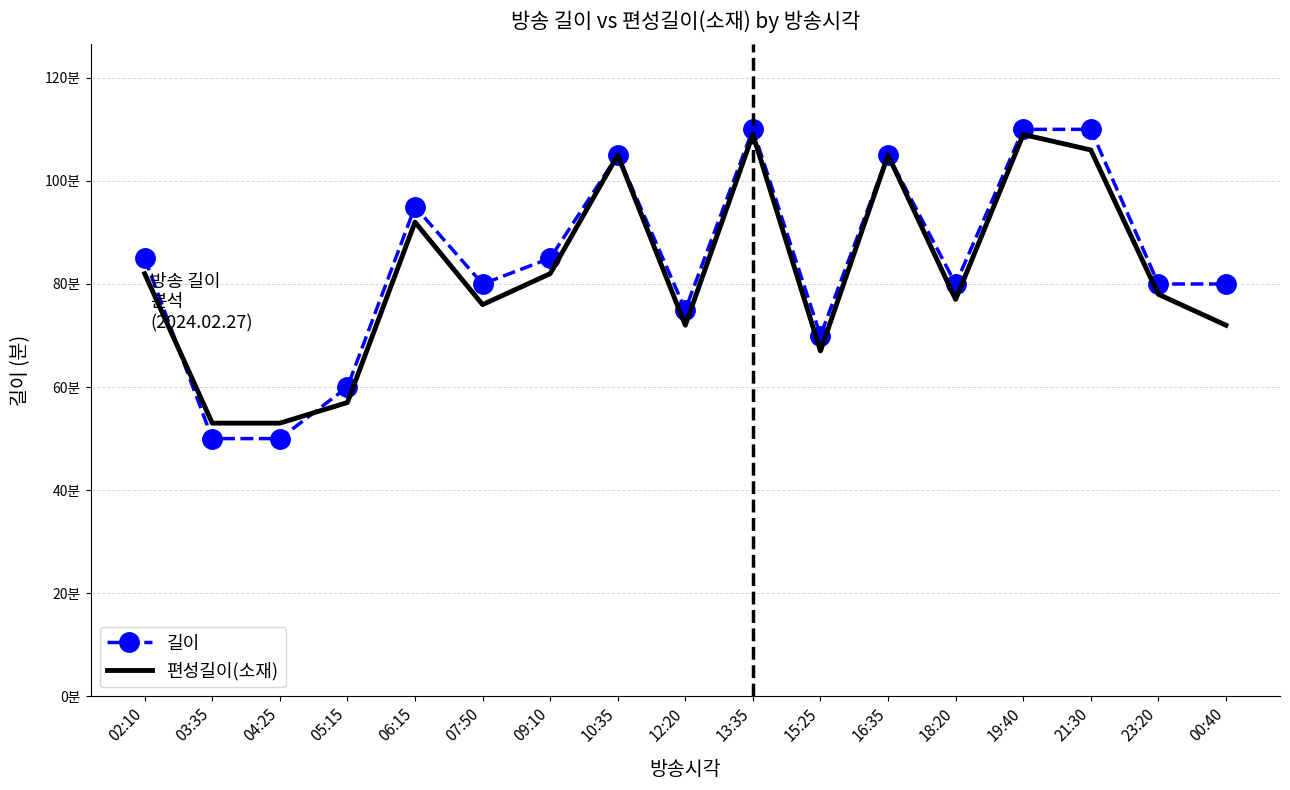

Count the number of data series in this chart.

2